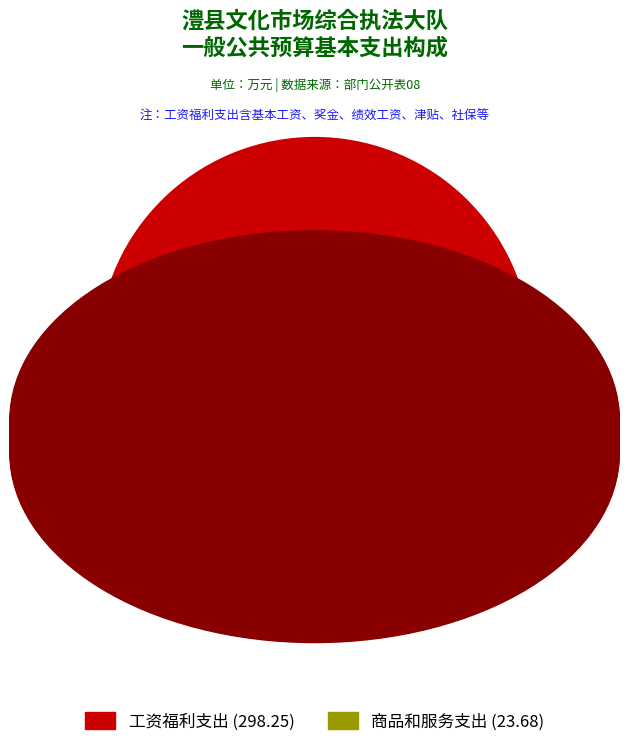

Count the number of slices in the pie.

2